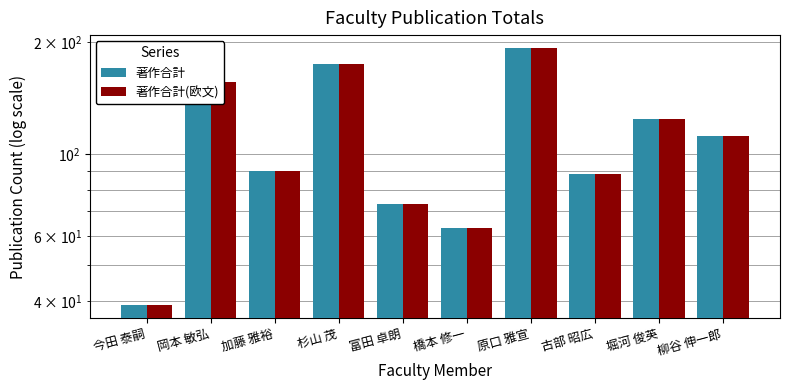

How many values in the 著作合計 series exceed 112?

4